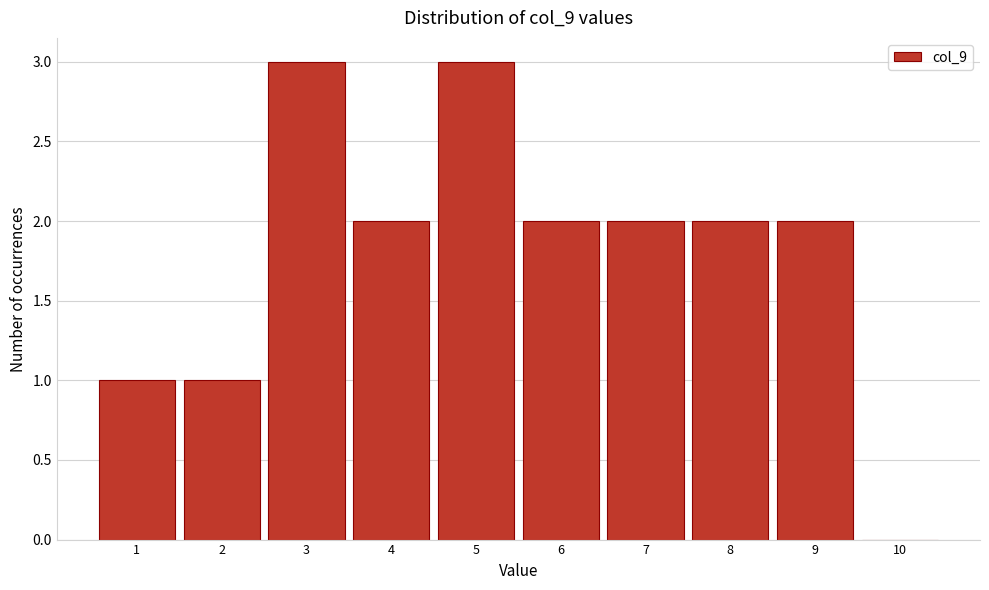

Reading left to right, transcribe all the data shown in this chart.

1=1	2=1	3=3	4=2	5=3	6=2	7=2	8=2	9=2	10=0